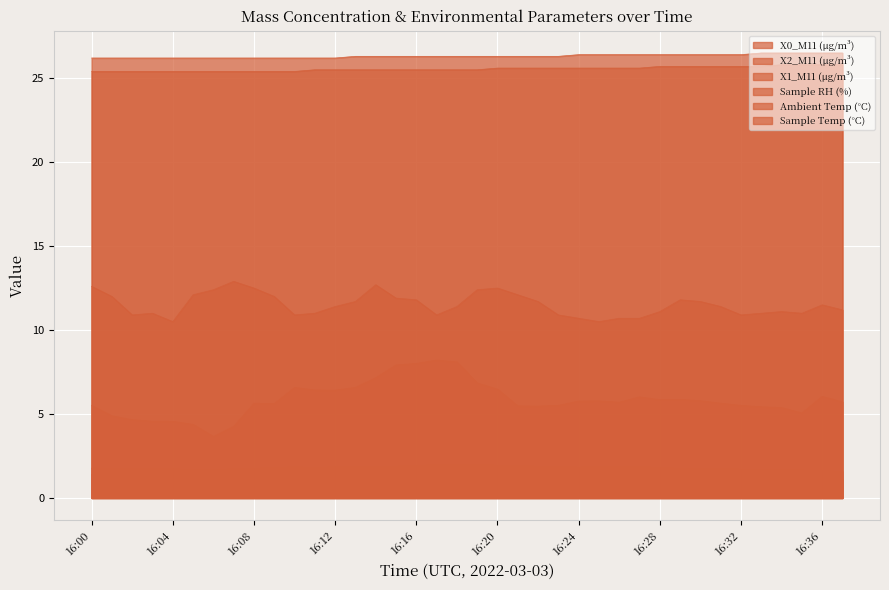

True or false: X2_M11 (μg/m³) and Sample RH (%) cross at least once.

False